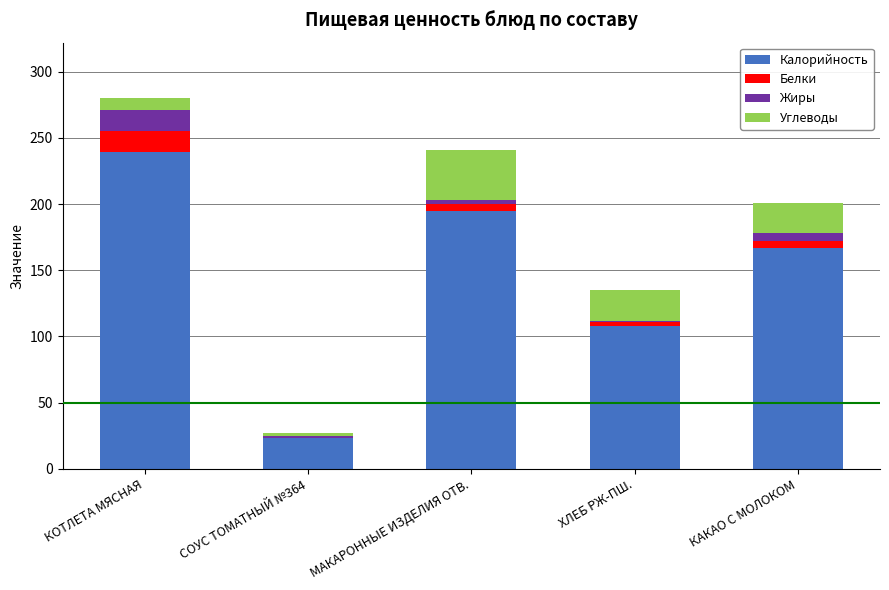

Does the chart contain stacked bars?

Yes